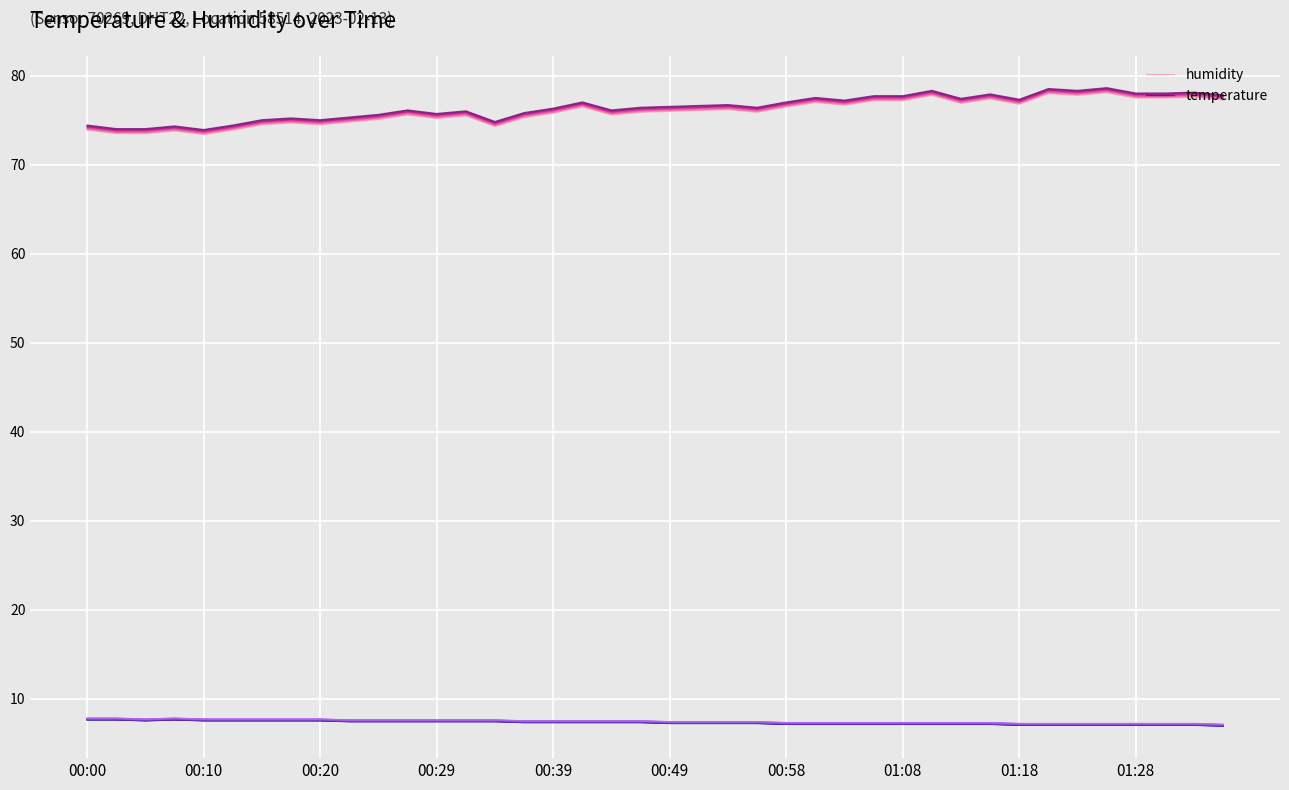

Is the value of temperature at 01:08 greater than the value of humidity at 00:10?

No